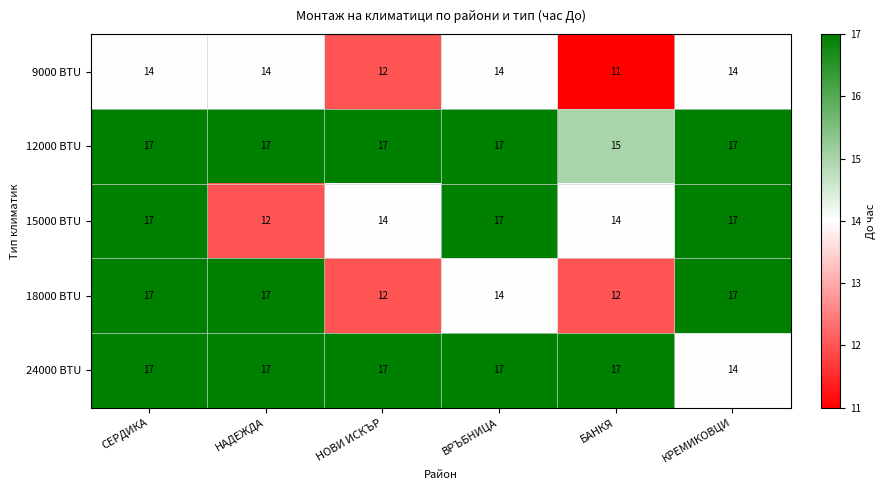

How many data points does each series have?

6